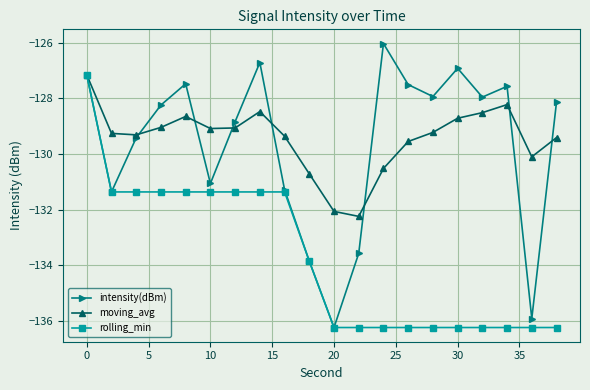

True or false: intensity(dBm) has more than 0 points higher than both neighbors.

True